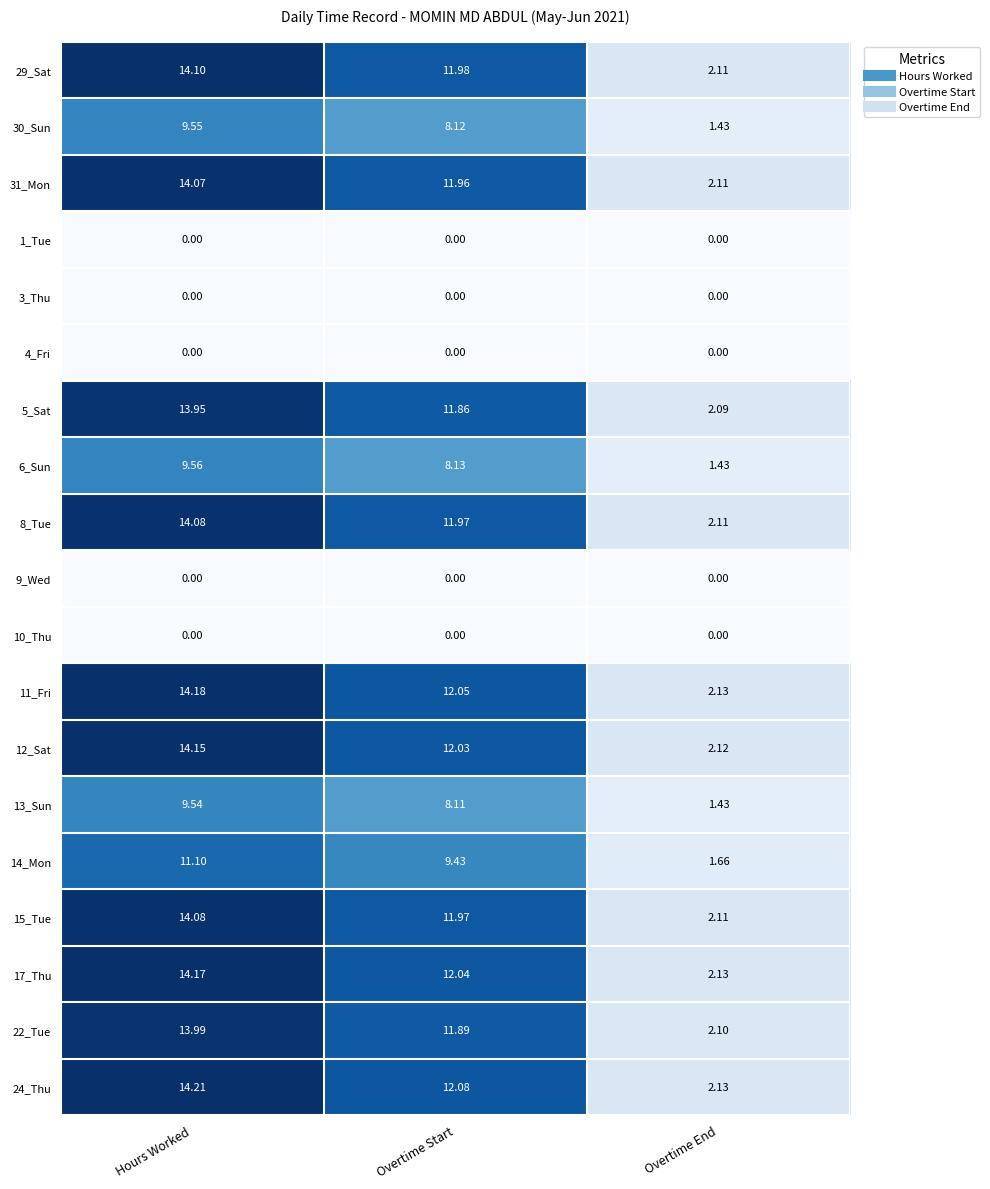

Rank the categories by 31_Mon value from highest to lowest.

Hours Worked, Overtime Start, Overtime End